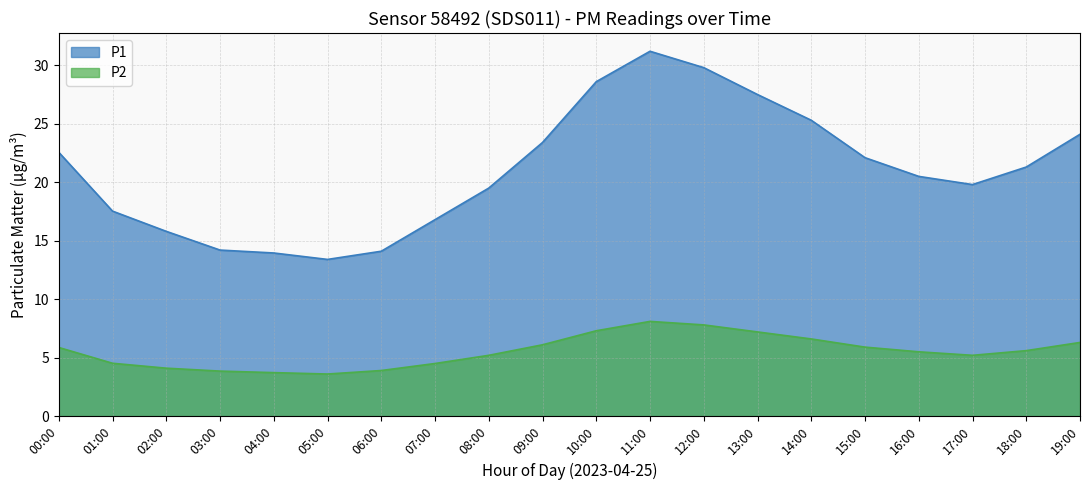

List the series in order of their overall mean, lowest first.

P2, P1